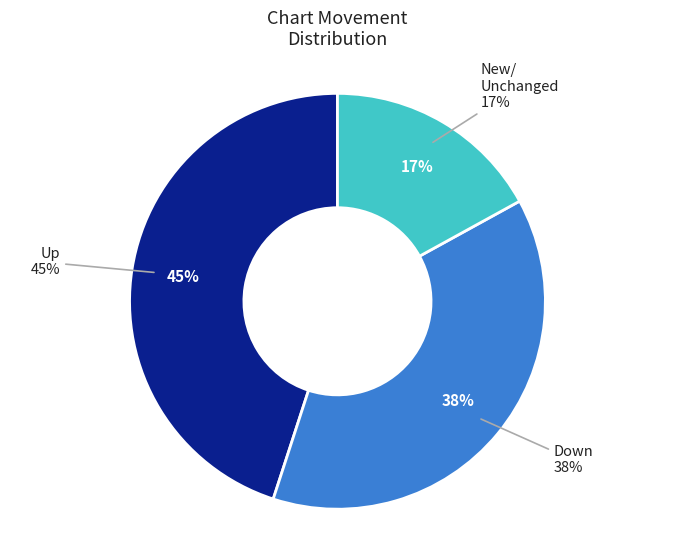

What is the change in value from up to -?

-28